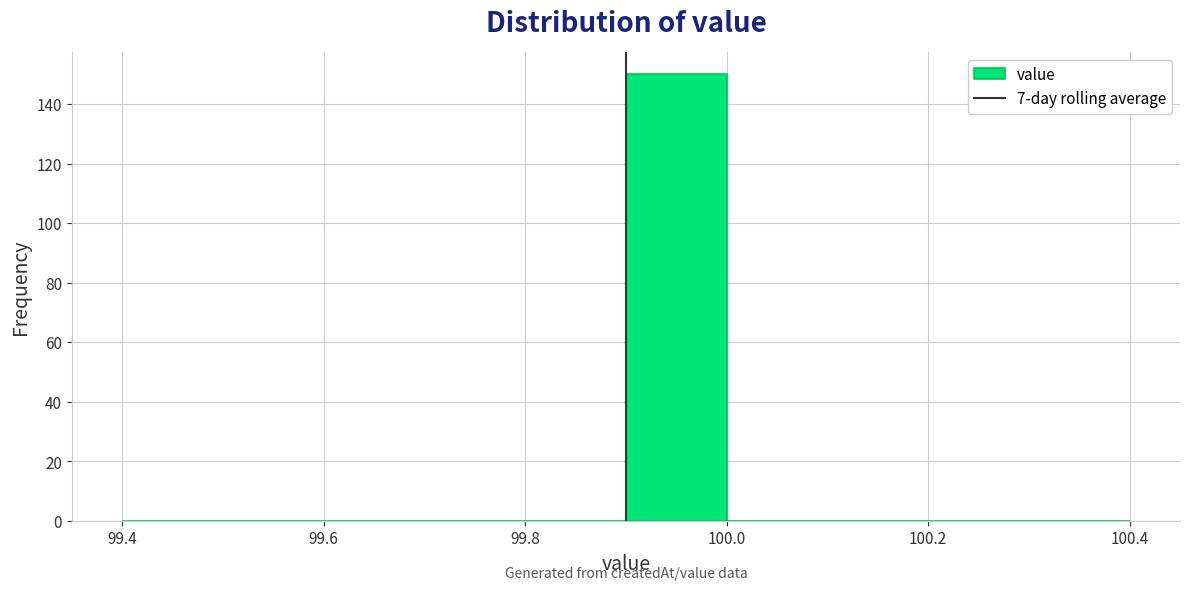

Which range on the x-axis has the tallest bar?

99.9 to 100.0